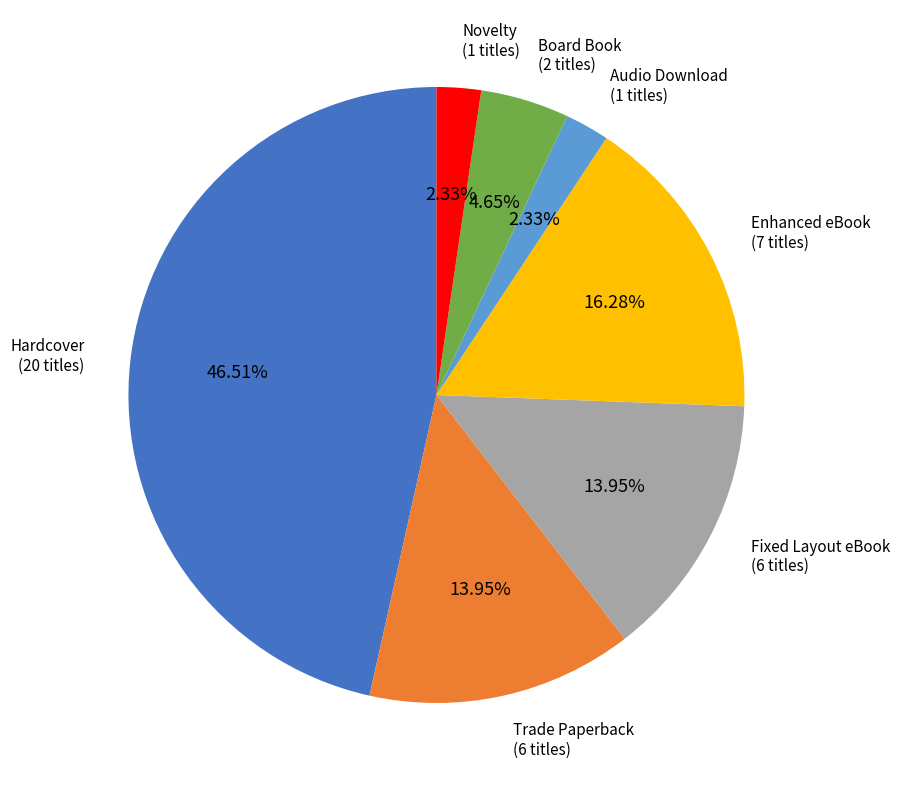

Is there a majority slice in this chart?

No